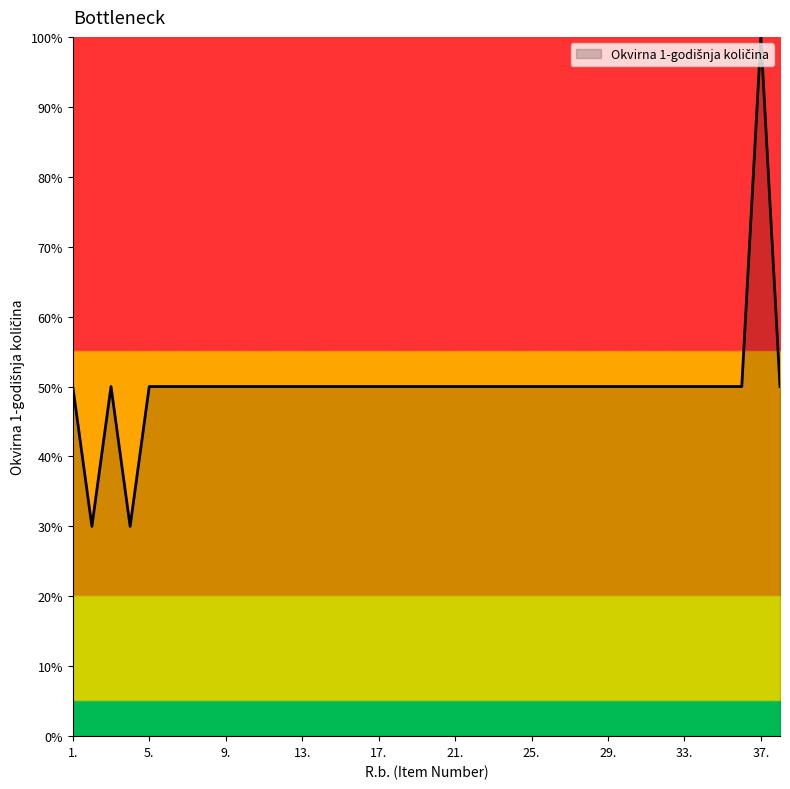

What is the smallest value displayed?

30